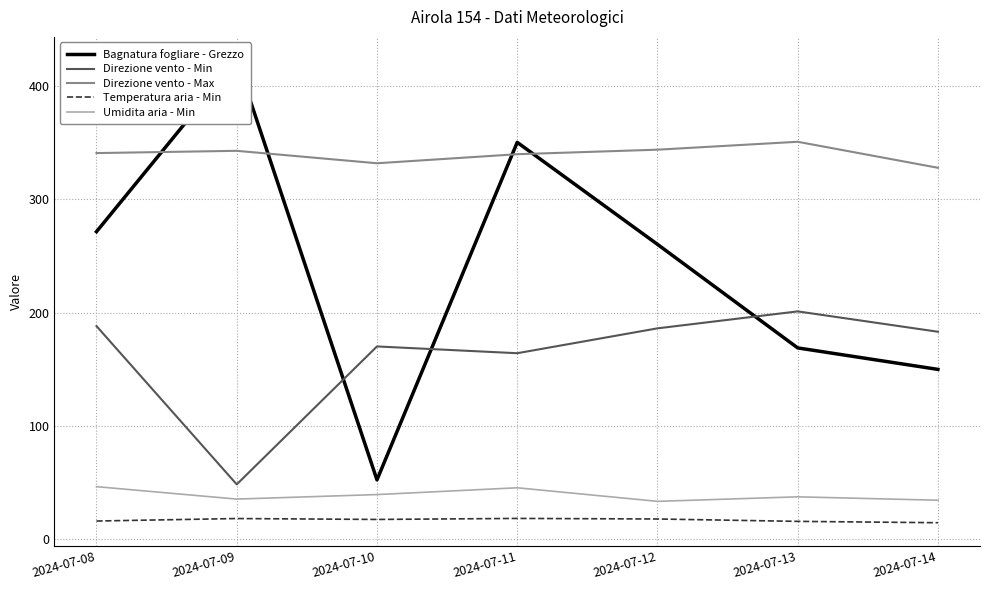

What is the sum of all Temperatura aria - Min values?

115.1